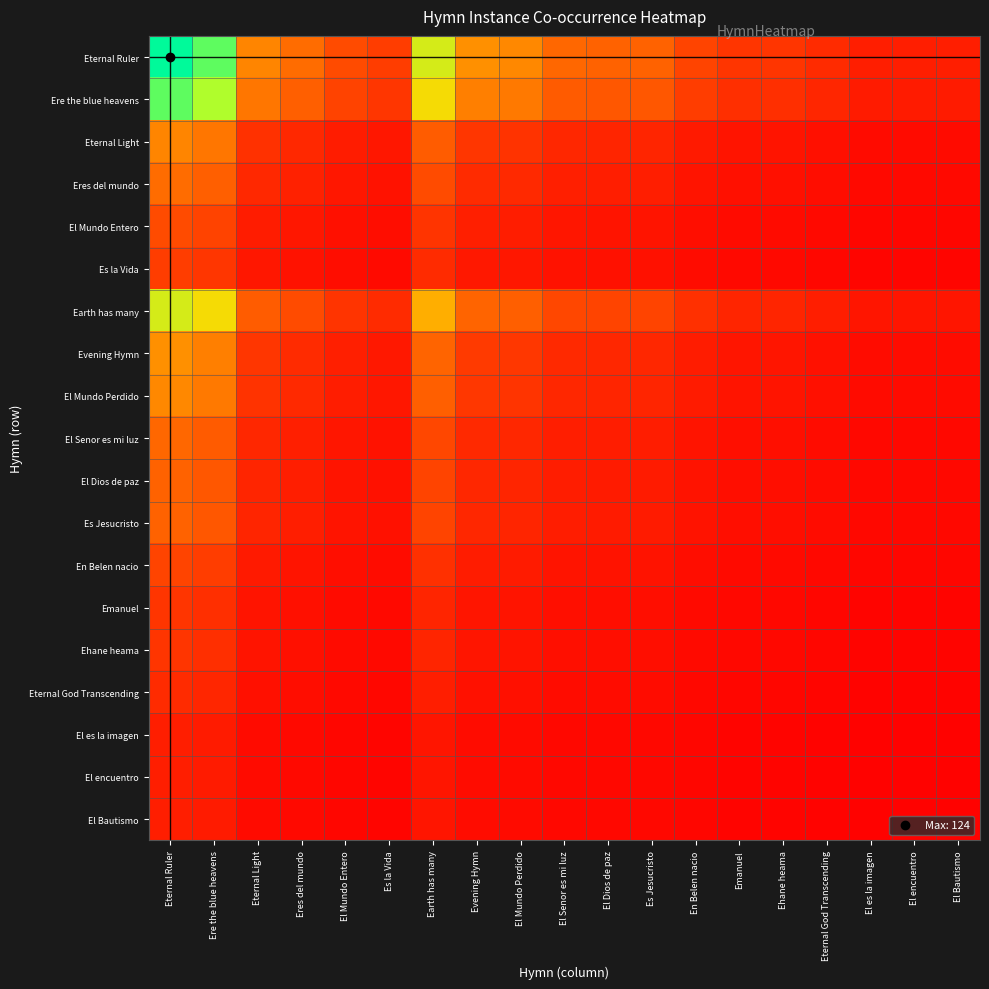

At which category does the chart reach its peak across all series?

Eternal Ruler